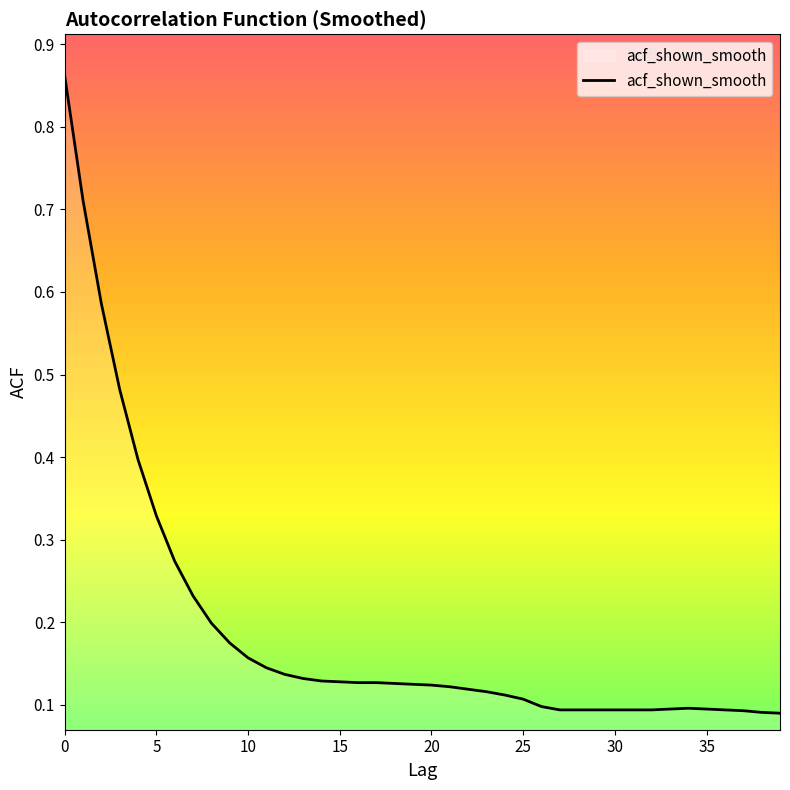

What is the difference between the maximum and minimum values?

0.8